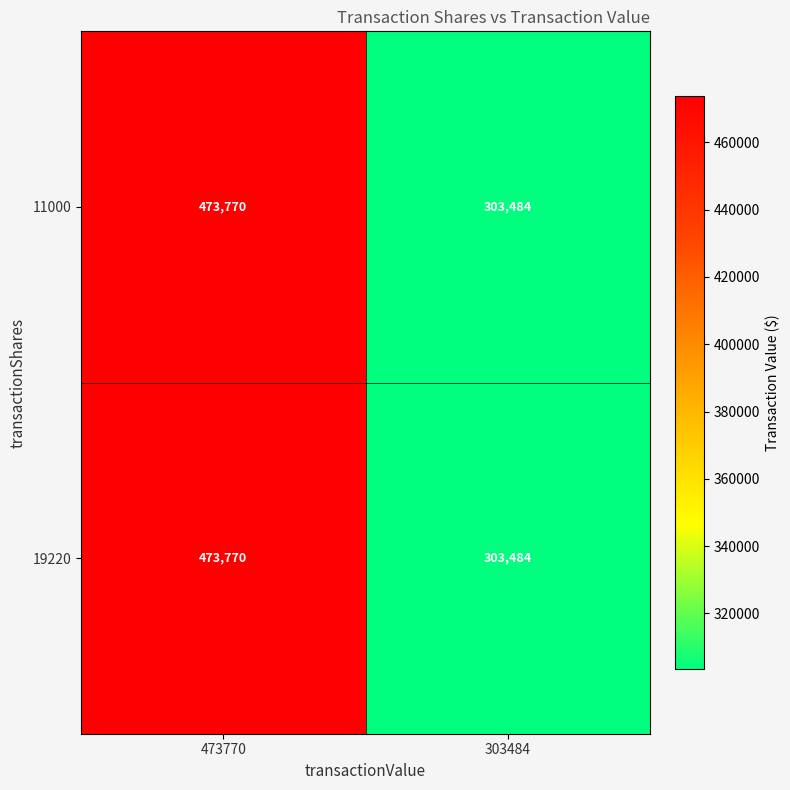

True or false: 19220 has a value of 473770 at 473770.

True